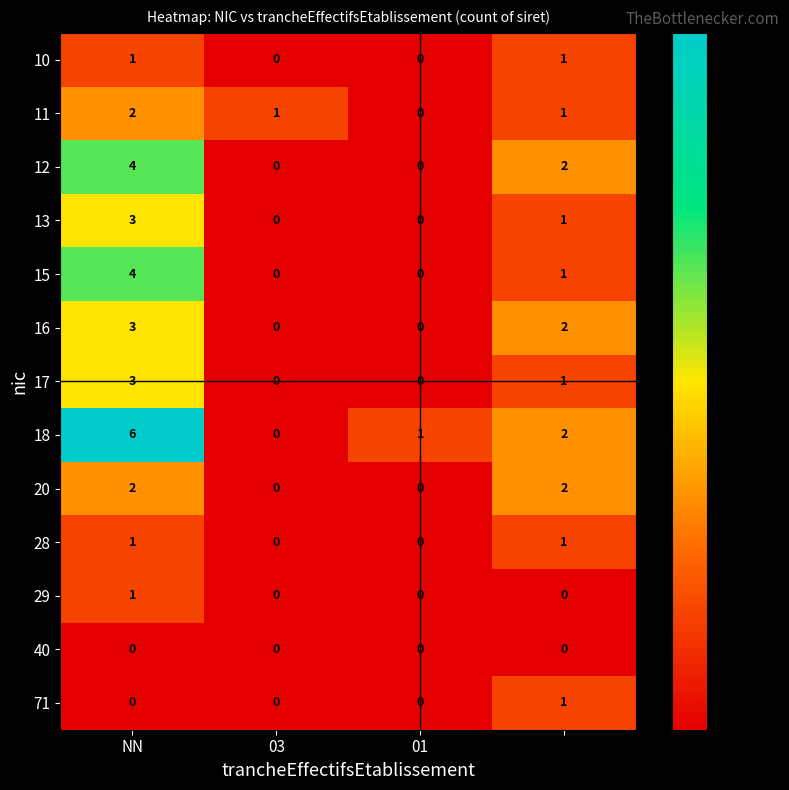

Which series has the largest total across all categories?

18